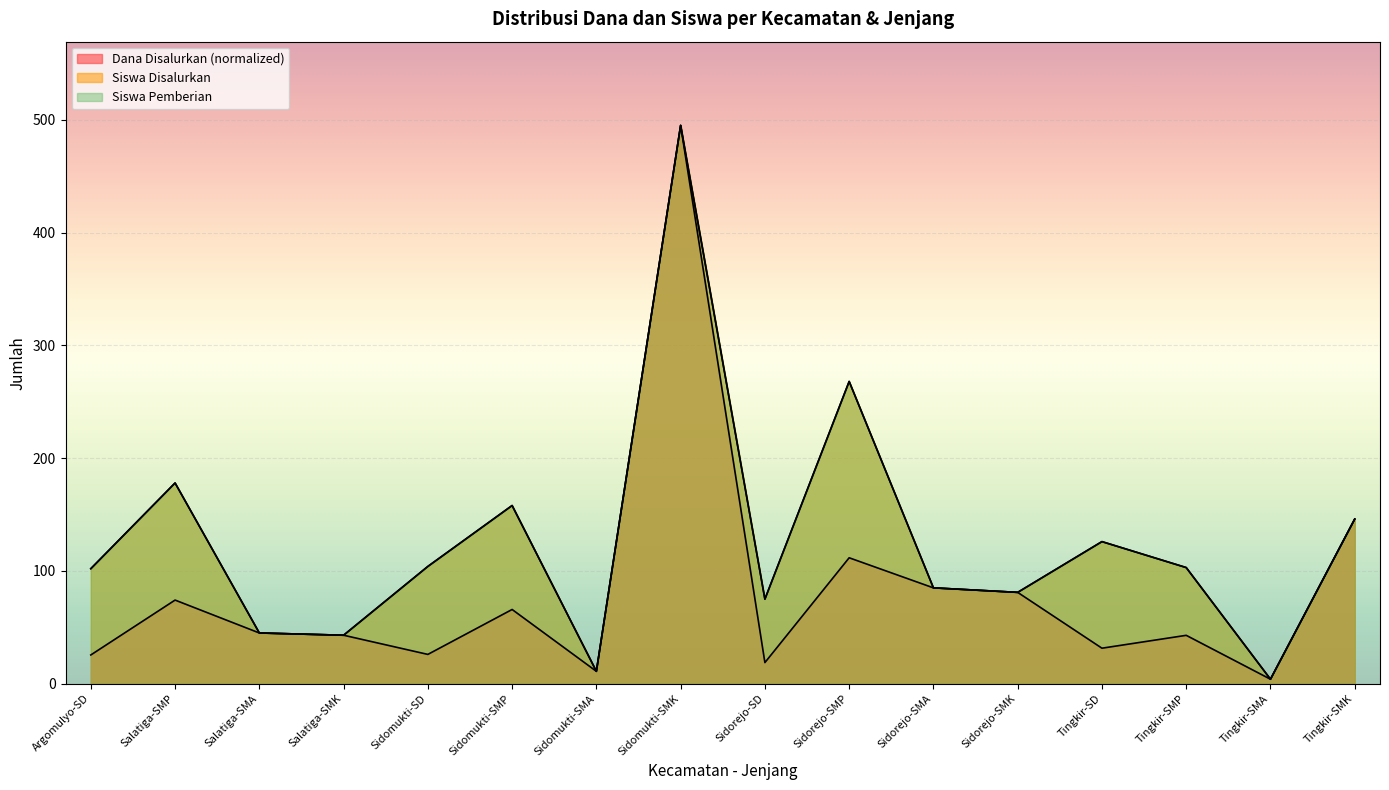

Reading left to right, transcribe all the data shown in this chart.

Dana Disalurkan: 25.5	74.2	45.0	43.0	26.0	65.8	11.0	495.0	18.8	111.7	85.0	81.0	31.5	42.9	4.0	146.0
Siswa Disalurkan: 102.0	178.0	45.0	43.0	104.0	158.0	11.0	495.0	75.0	268.0	85.0	81.0	126.0	103.0	4.0	146.0
Siswa Pemberian: 102.0	178.0	45.0	43.0	104.0	158.0	11.0	495.0	75.0	268.0	85.0	81.0	126.0	103.0	4.0	146.0